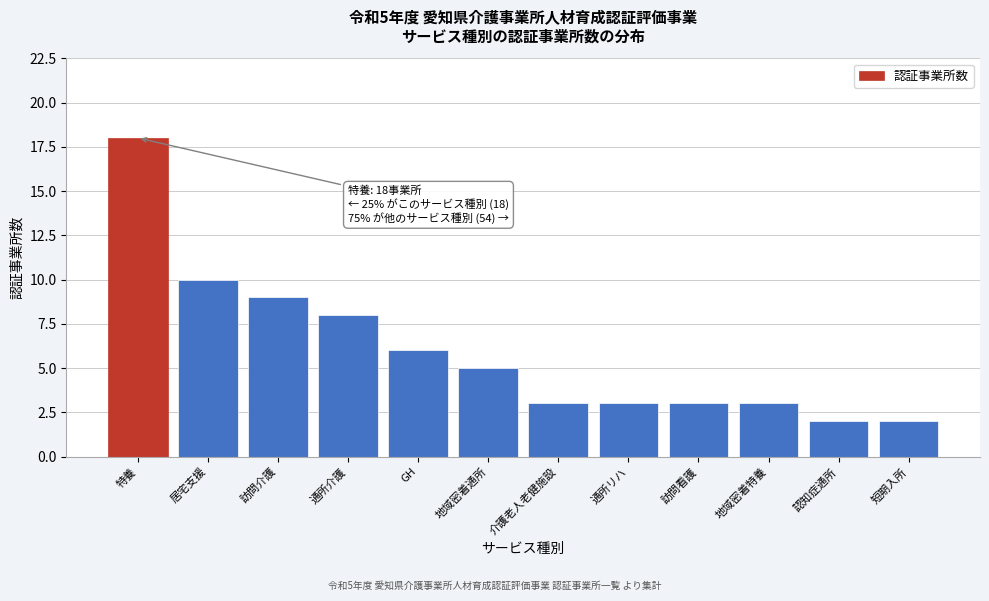

Reading left to right, what are all the values shown in this chart?

特養=18	居宅支援=10	訪問介護=9	通所介護=8	GH=6	地域密着通所=5	介護老人老健施設=3	通所リハ=3	訪問看護=3	地域密着特養=3	認知症通所=2	短期入所=2